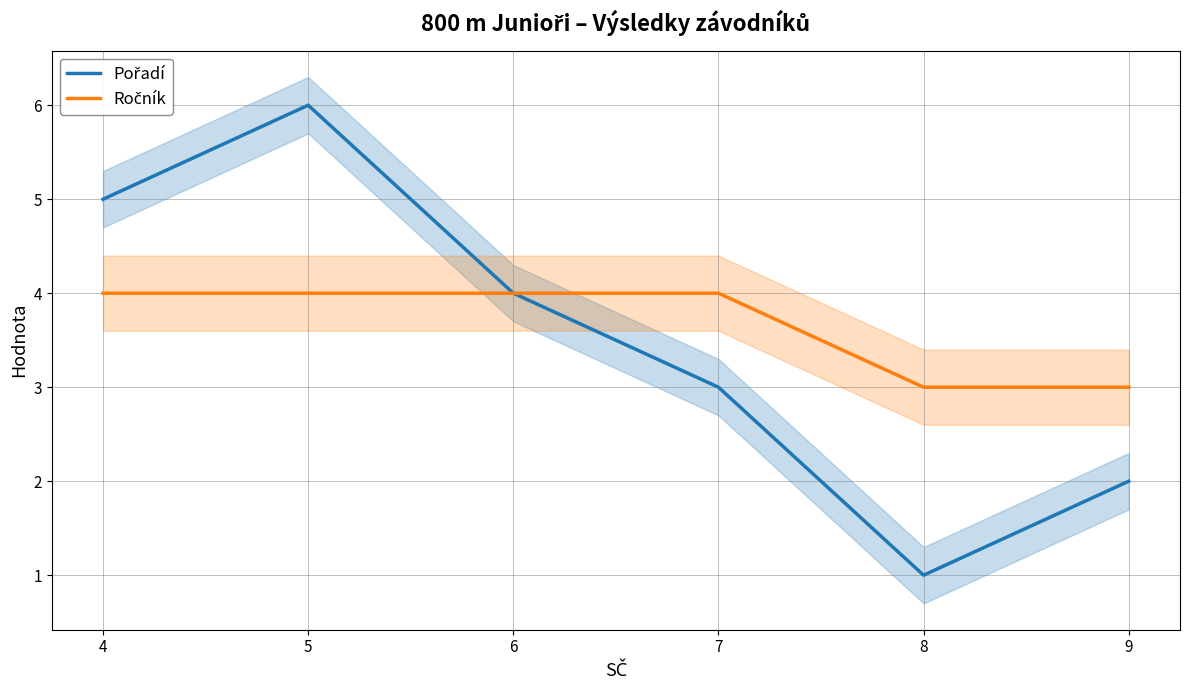

Rank the series by their maximum value, from lowest to highest.

Ročník, Pořadí